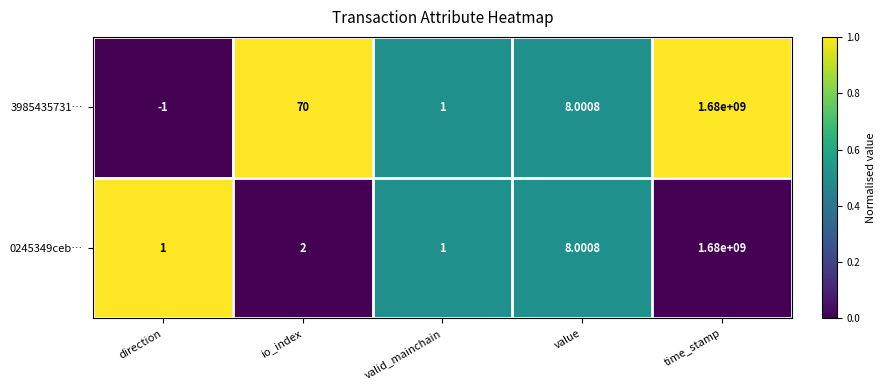

At which category is the sum across all series the highest?

time_stamp